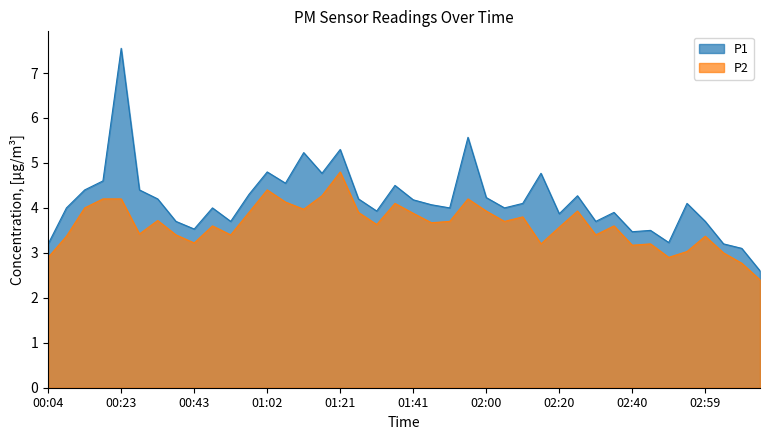

What is the average value of the P2 series?

3.6